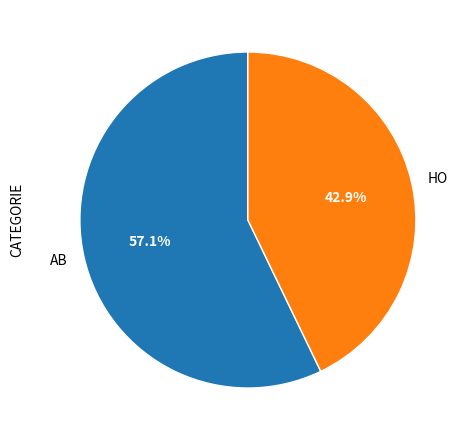

Which category has the smallest portion of the pie?

HO